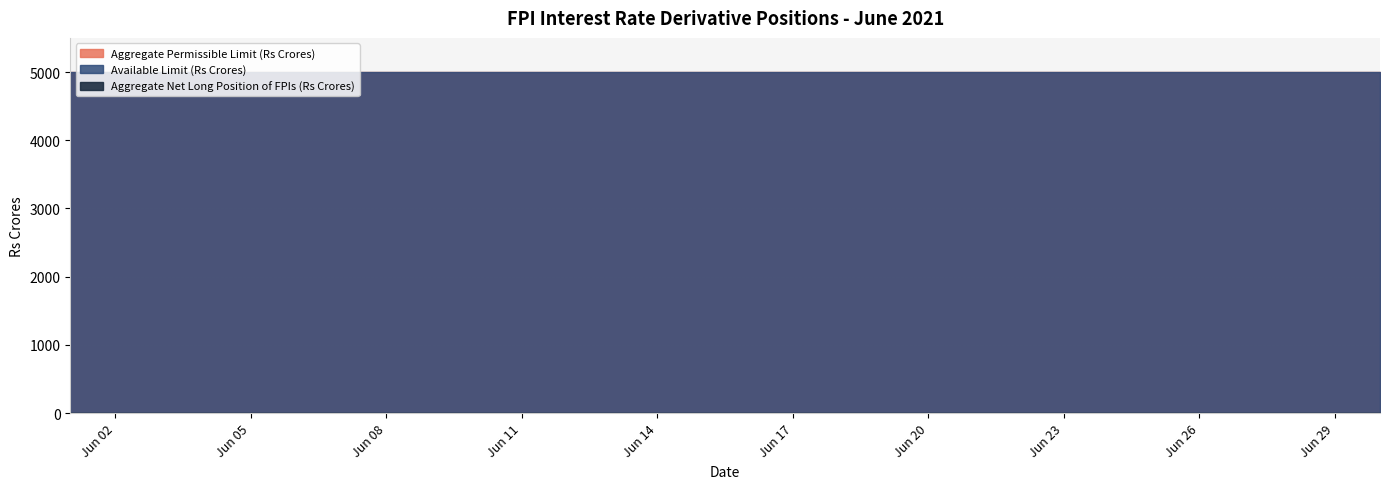

True or false: Aggregate Permissible Limit (Rs Crores) and Aggregate Net Long Position of FPIs (Rs Crores) cross at least once.

False